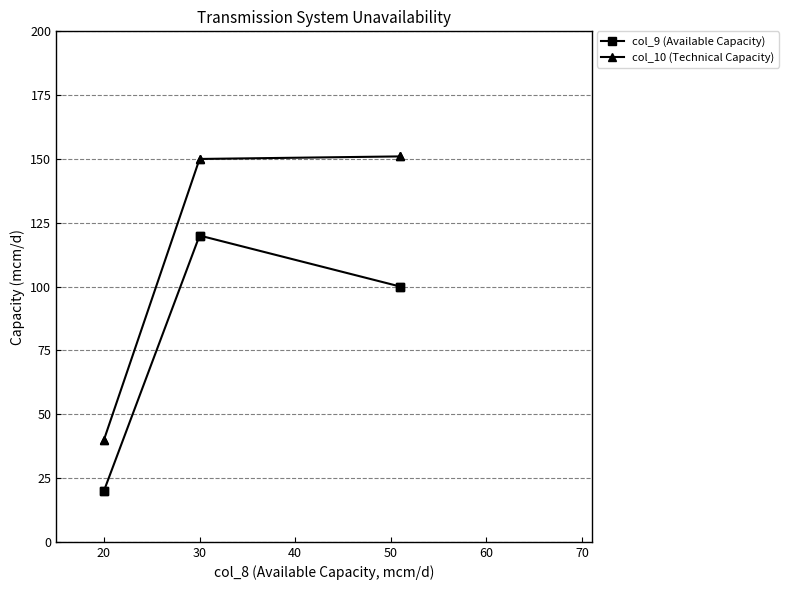

What is the average value of the col_10 (Technical Capacity) series?

114